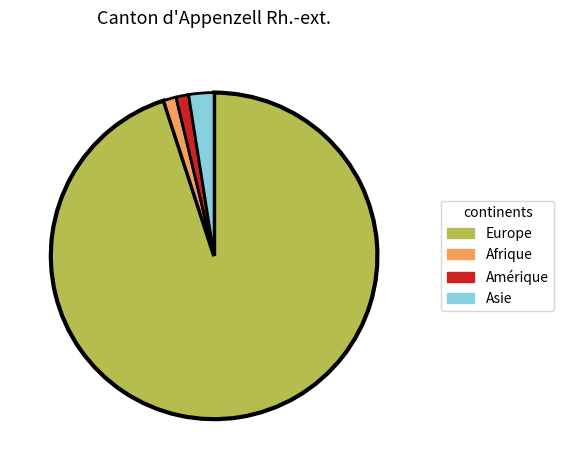

Does Asie represent more than half of the total?

No